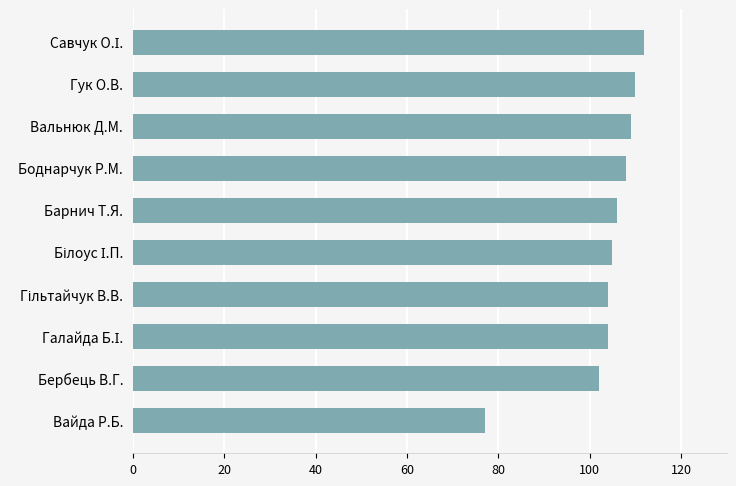

What is the ratio of the value at Барнич Т.Я. to the value at Бербець В.Г.?

1.0